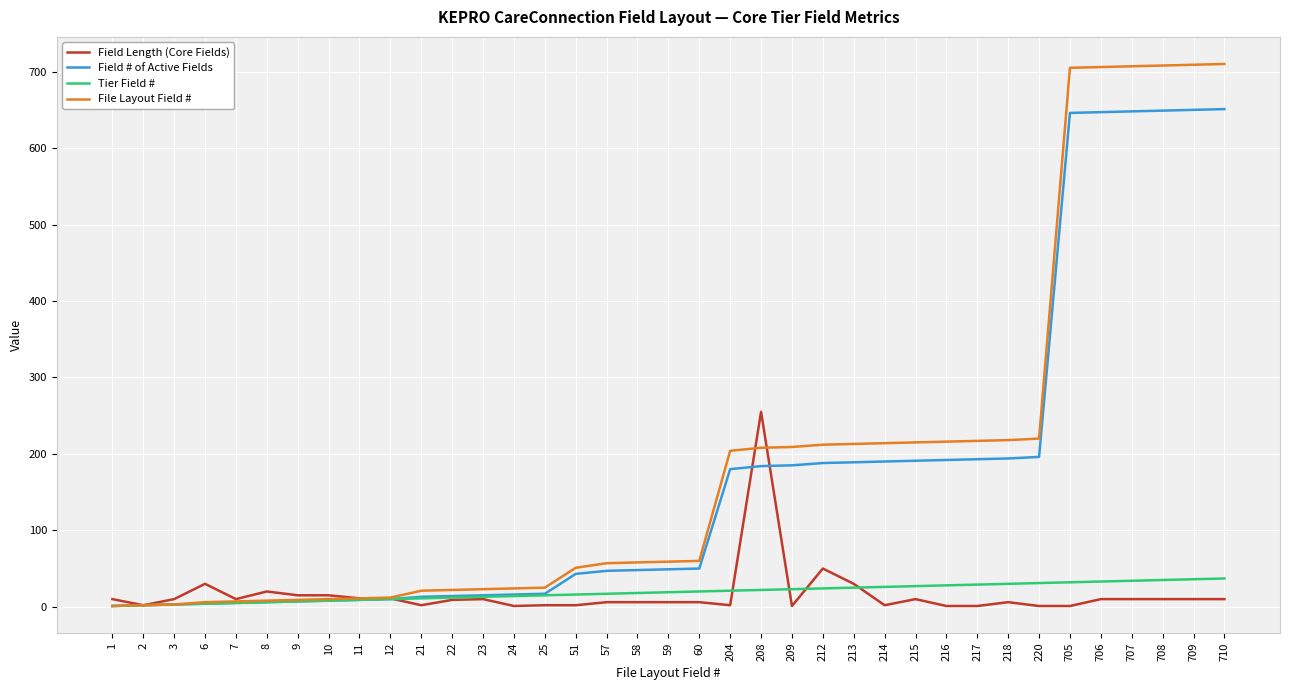

What is the maximum value for Field # of Active Fields?

651